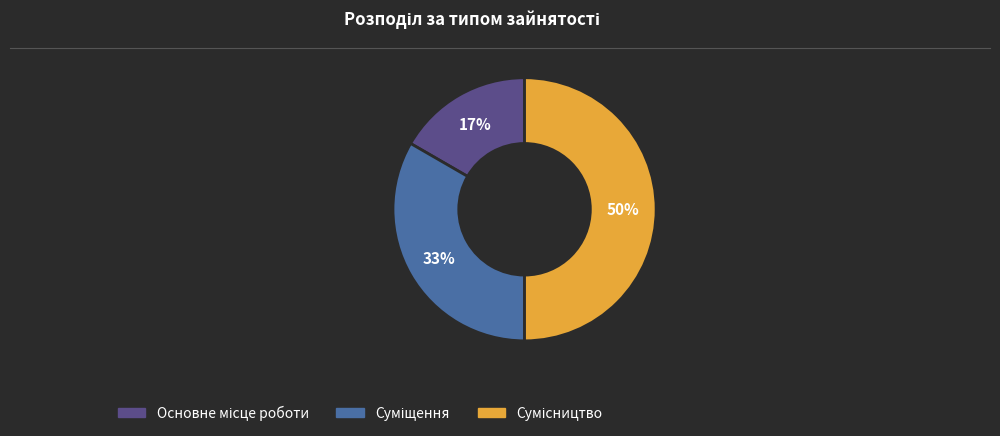

To the nearest percent, what is the average slice percentage?

33%